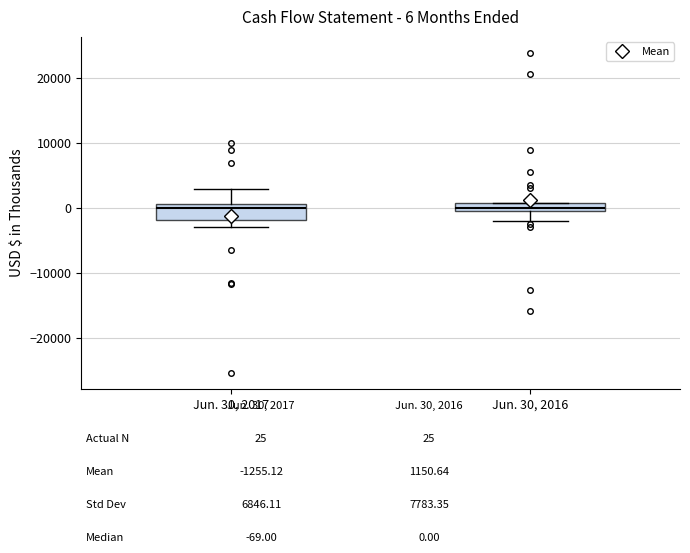

Which box is the tallest, from its lower edge to its upper edge?

Jun. 30, 2017